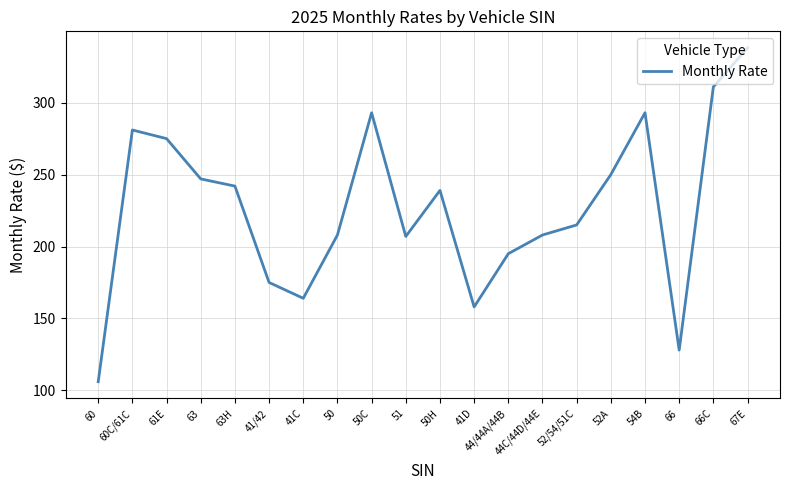

At which label is the value closest to 222?

52/54/51C